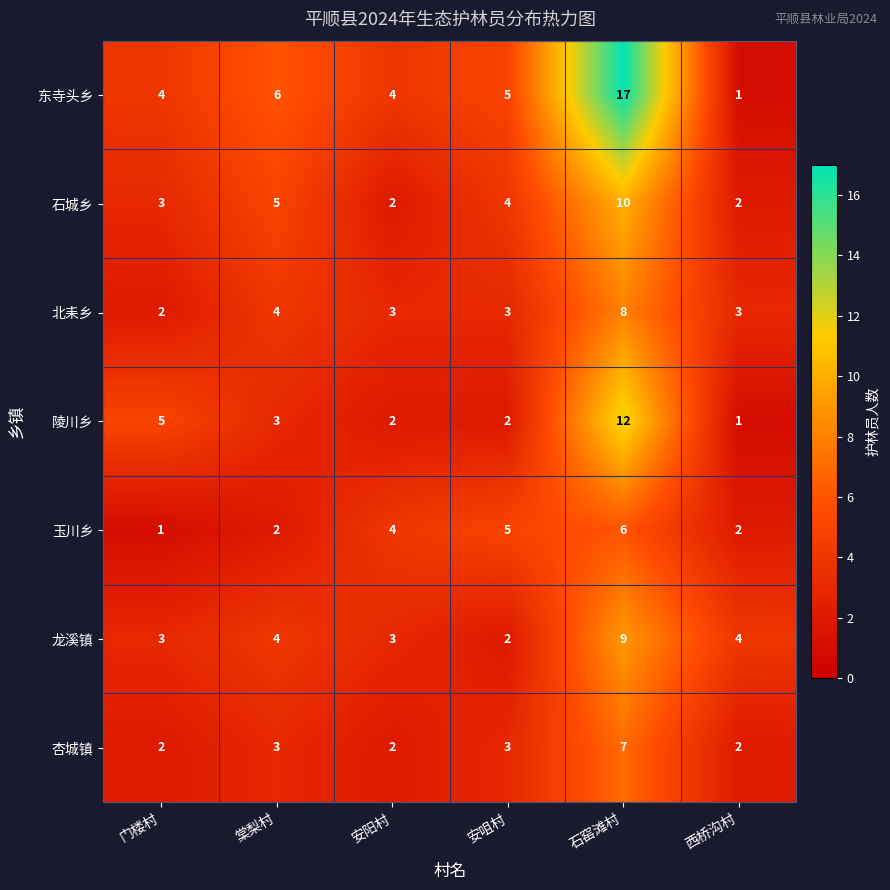

Where is 北耒乡 nearest to the value 5?

棠梨村